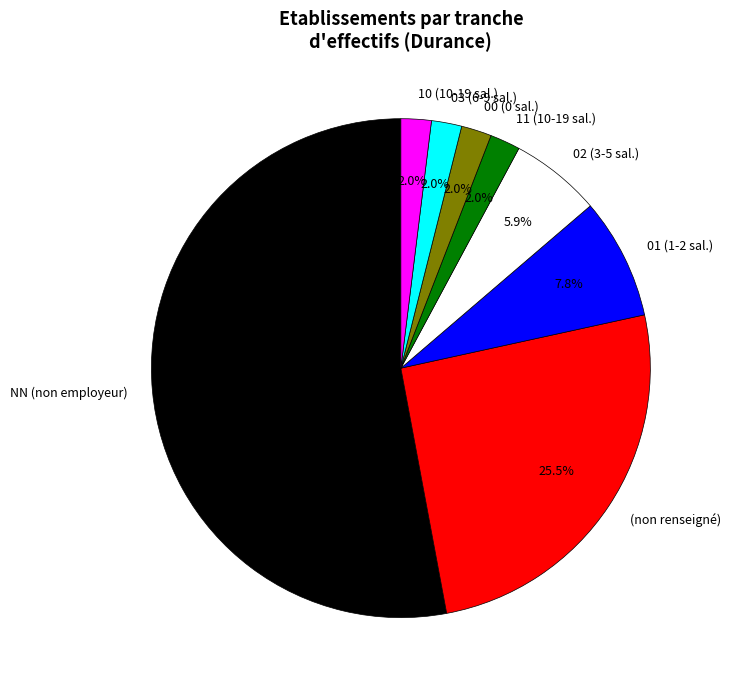

To the nearest percent, what is the difference between the largest and smallest slice percentages?

51%